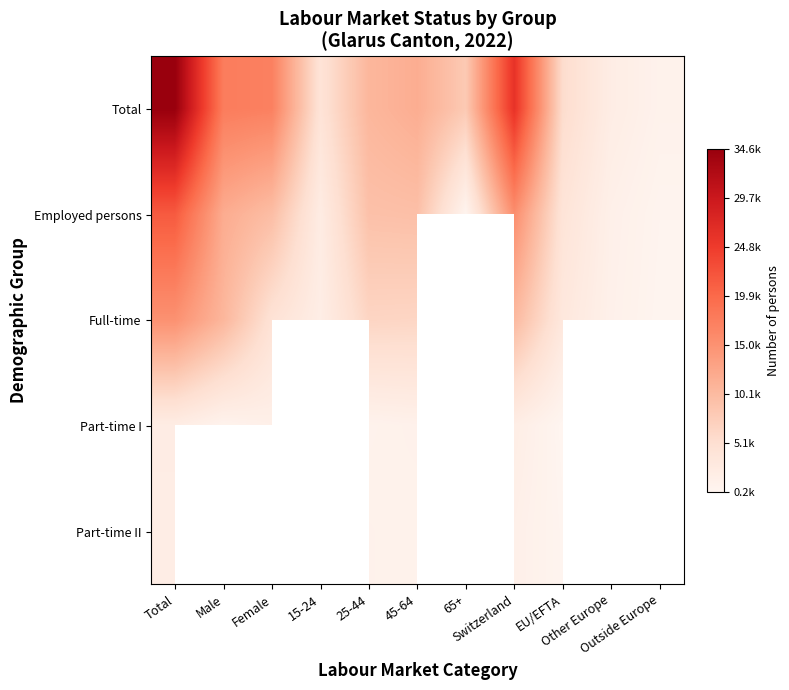

Between 65+ and 45-64, which is larger?

45-64